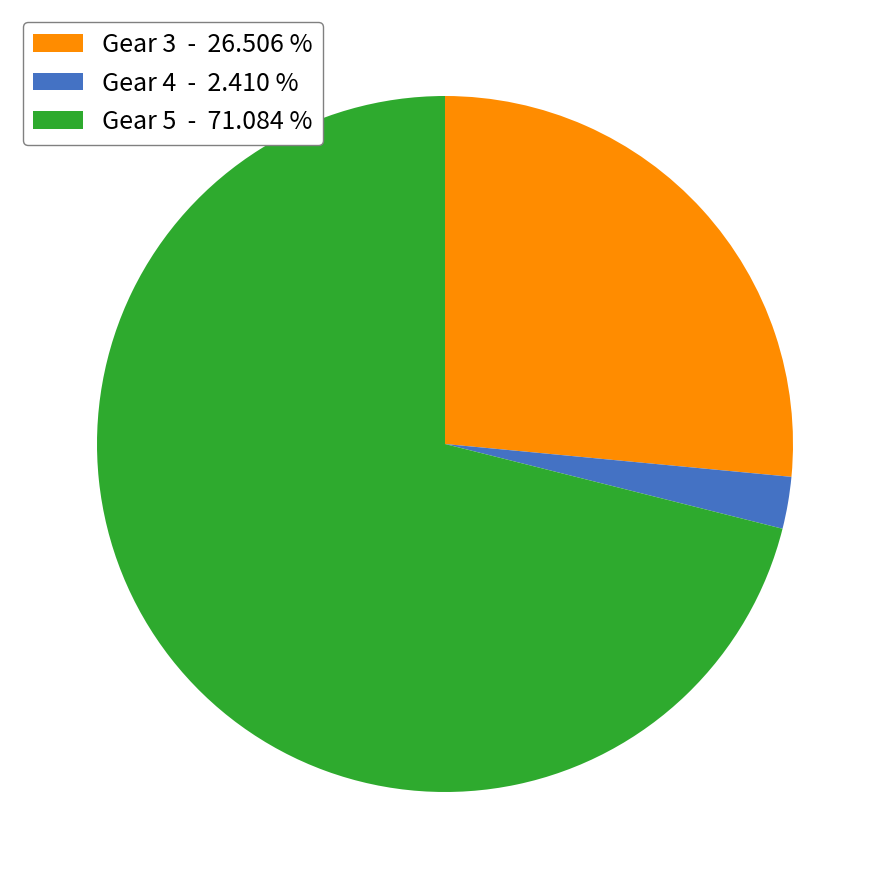

Which category has the smallest portion of the pie?

Gear 4